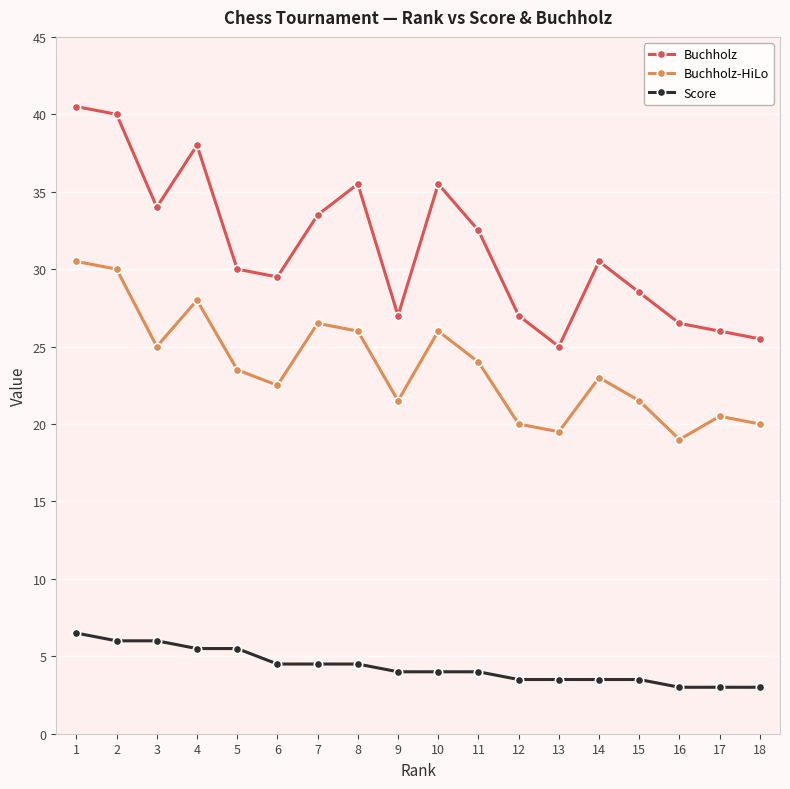

The Buchholz series shows 34.0 at 3. True or false?

True